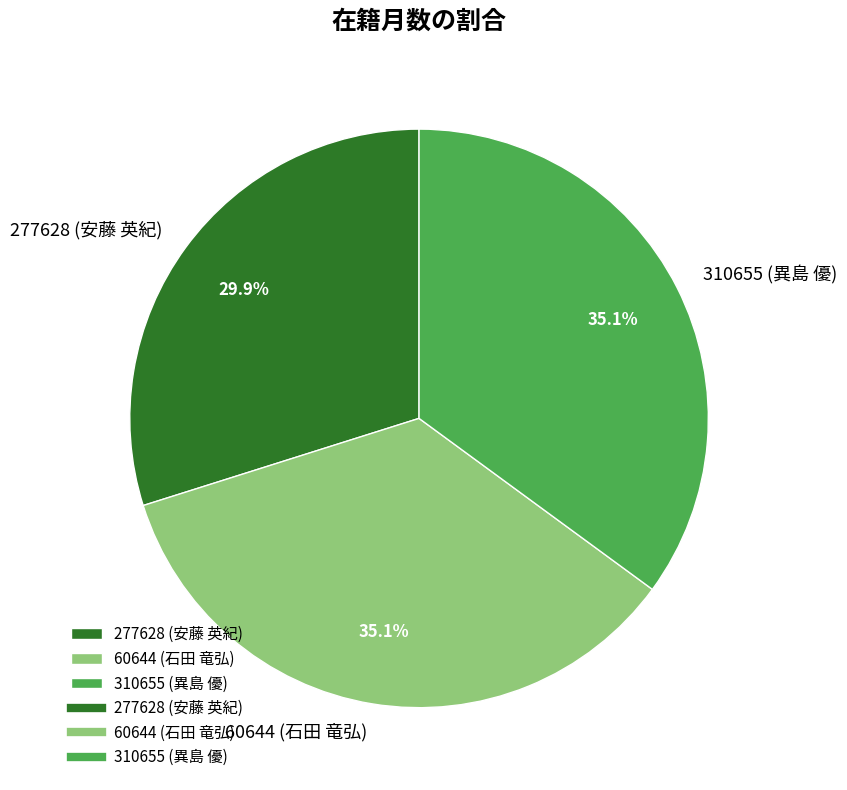

To the nearest percent, what is the difference between the largest and smallest slice percentages?

5%